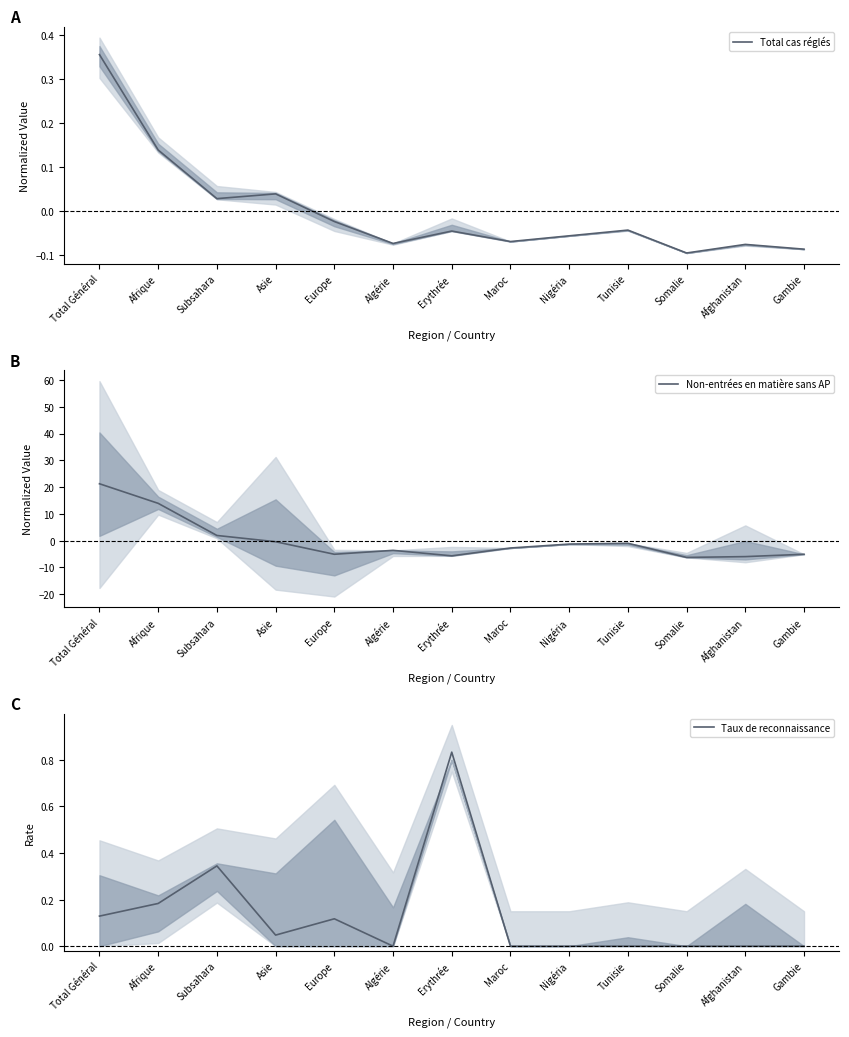

How many distinct data groups are displayed?

3